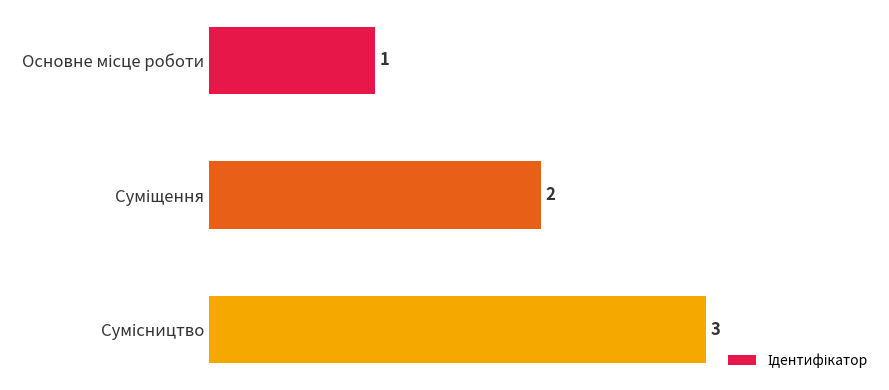

What is the maximum value shown in the chart?

3